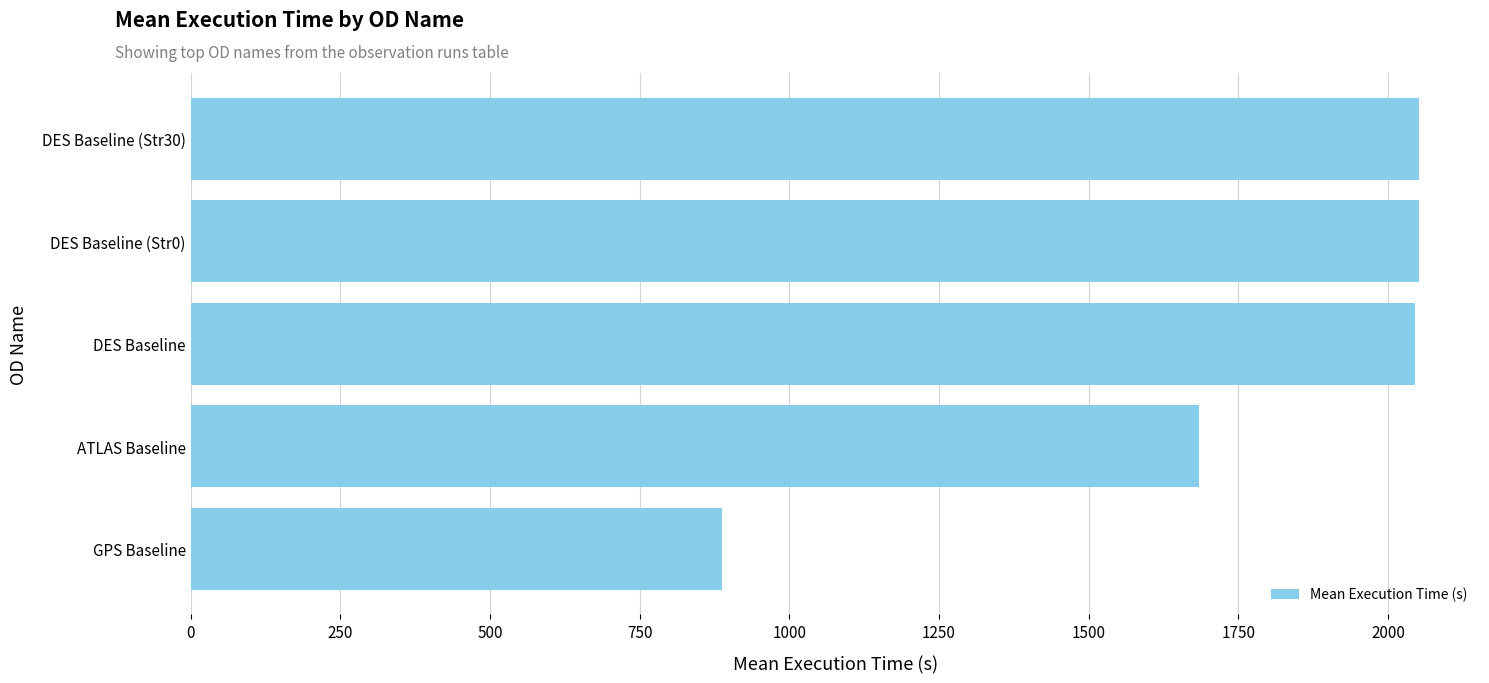

What is the sum of all values?

8718